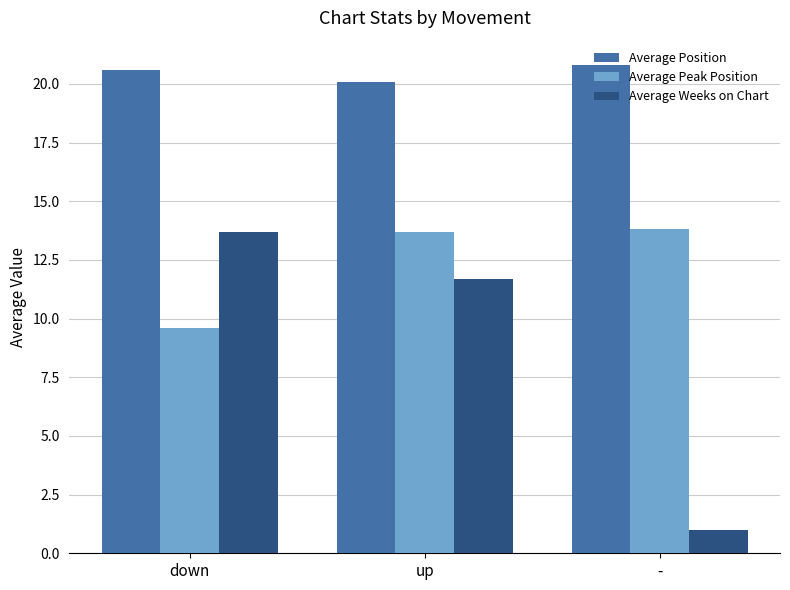

How many data points in Average Weeks on Chart are above 11?

2